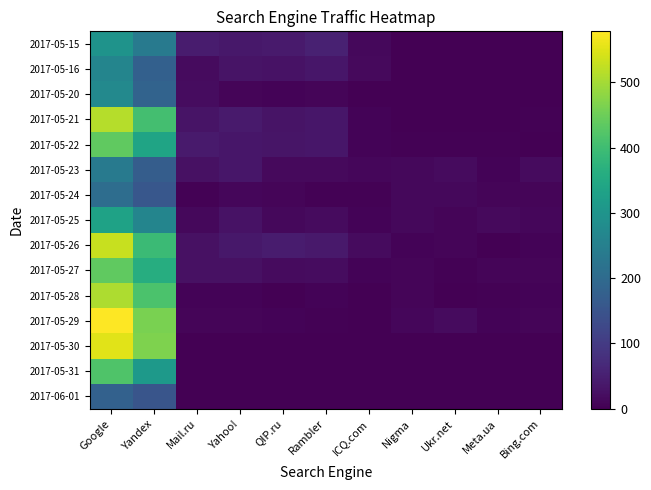

Reading left to right, transcribe all the data shown in this chart.

2017-05-15: Google=298	Yandex=237	Mail.ru=44	Yahoo!=38	QIP.ru=41	Rambler=53	ICQ.com=12	Nigma=0	Ukr.net=0	Meta.ua=0	Bing.com=0
2017-05-16: Google=264	Yandex=177	Mail.ru=17	Yahoo!=30	QIP.ru=29	Rambler=35	ICQ.com=14	Nigma=0	Ukr.net=0	Meta.ua=0	Bing.com=0
2017-05-20: Google=273	Yandex=185	Mail.ru=19	Yahoo!=8	QIP.ru=6	Rambler=7	ICQ.com=1	Nigma=0	Ukr.net=1	Meta.ua=1	Bing.com=0
2017-05-21: Google=514	Yandex=405	Mail.ru=31	Yahoo!=41	QIP.ru=30	Rambler=34	ICQ.com=6	Nigma=0	Ukr.net=2	Meta.ua=1	Bing.com=3
2017-05-22: Google=436	Yandex=337	Mail.ru=41	Yahoo!=35	QIP.ru=32	Rambler=35	ICQ.com=6	Nigma=4	Ukr.net=4	Meta.ua=4	Bing.com=2
2017-05-23: Google=239	Yandex=171	Mail.ru=26	Yahoo!=34	QIP.ru=14	Rambler=15	ICQ.com=11	Nigma=13	Ukr.net=17	Meta.ua=6	Bing.com=18
2017-05-24: Google=207	Yandex=157	Mail.ru=3	Yahoo!=11	QIP.ru=9	Rambler=4	ICQ.com=4	Nigma=12	Ukr.net=13	Meta.ua=9	Bing.com=9
2017-05-25: Google=333	Yandex=264	Mail.ru=13	Yahoo!=29	QIP.ru=13	Rambler=17	ICQ.com=5	Nigma=12	Ukr.net=9	Meta.ua=15	Bing.com=11
2017-05-26: Google=529	Yandex=395	Mail.ru=26	Yahoo!=37	QIP.ru=45	Rambler=40	ICQ.com=17	Nigma=5	Ukr.net=7	Meta.ua=1	Bing.com=6
2017-05-27: Google=437	Yandex=360	Mail.ru=25	Yahoo!=26	QIP.ru=18	Rambler=19	ICQ.com=6	Nigma=7	Ukr.net=4	Meta.ua=7	Bing.com=7
2017-05-28: Google=507	Yandex=414	Mail.ru=6	Yahoo!=6	QIP.ru=2	Rambler=5	ICQ.com=2	Nigma=7	Ukr.net=2	Meta.ua=4	Bing.com=6
2017-05-29: Google=578	Yandex=462	Mail.ru=7	Yahoo!=8	QIP.ru=5	Rambler=3	ICQ.com=1	Nigma=10	Ukr.net=17	Meta.ua=5	Bing.com=9
2017-05-30: Google=551	Yandex=466	Mail.ru=0	Yahoo!=1	QIP.ru=0	Rambler=0	ICQ.com=0	Nigma=1	Ukr.net=0	Meta.ua=1	Bing.com=0
2017-05-31: Google=418	Yandex=311	Mail.ru=0	Yahoo!=0	QIP.ru=0	Rambler=0	ICQ.com=0	Nigma=0	Ukr.net=0	Meta.ua=0	Bing.com=0
2017-06-01: Google=180	Yandex=152	Mail.ru=0	Yahoo!=0	QIP.ru=0	Rambler=0	ICQ.com=0	Nigma=0	Ukr.net=0	Meta.ua=0	Bing.com=0